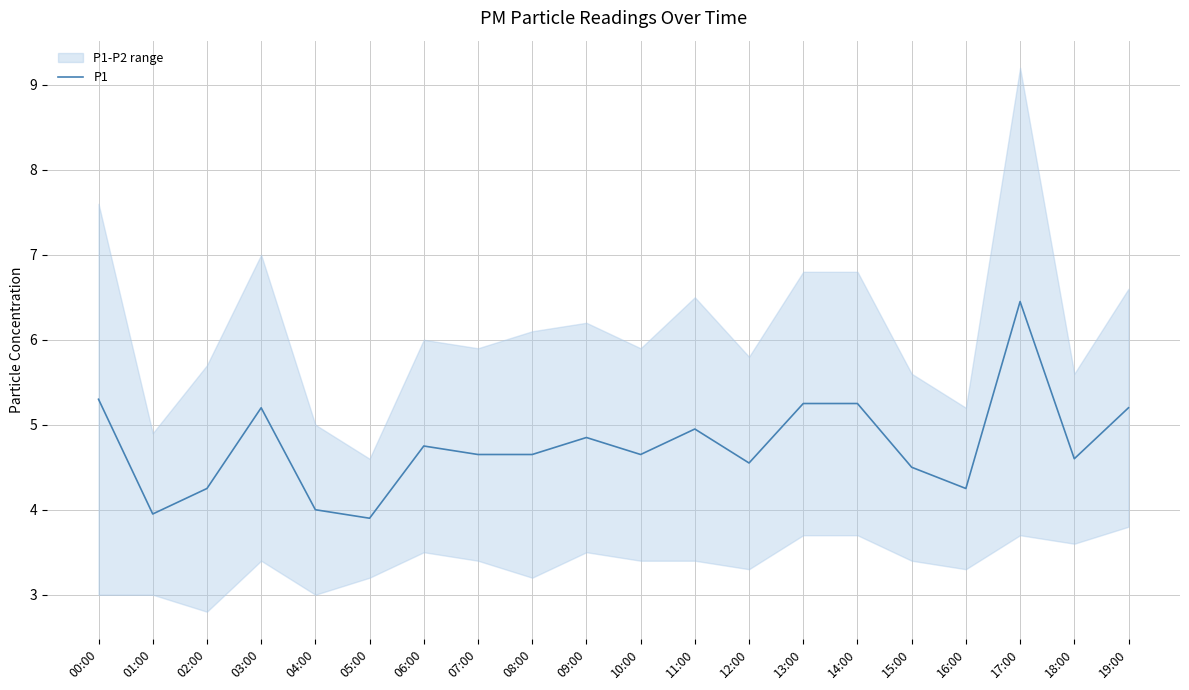

True or false: the data has more than 0 interior local peaks.

True